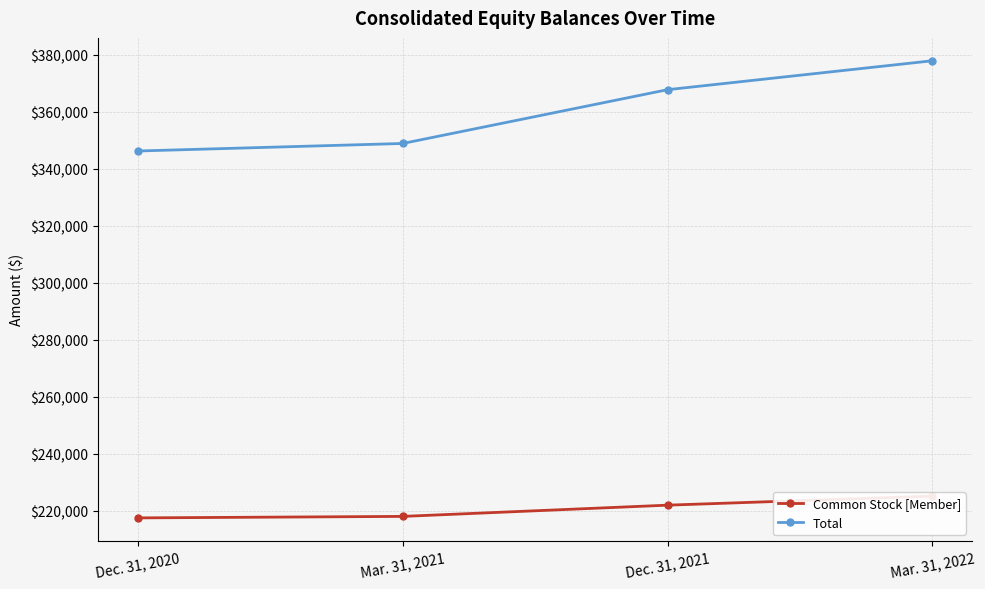

Which series has the widest spread of values?

Total